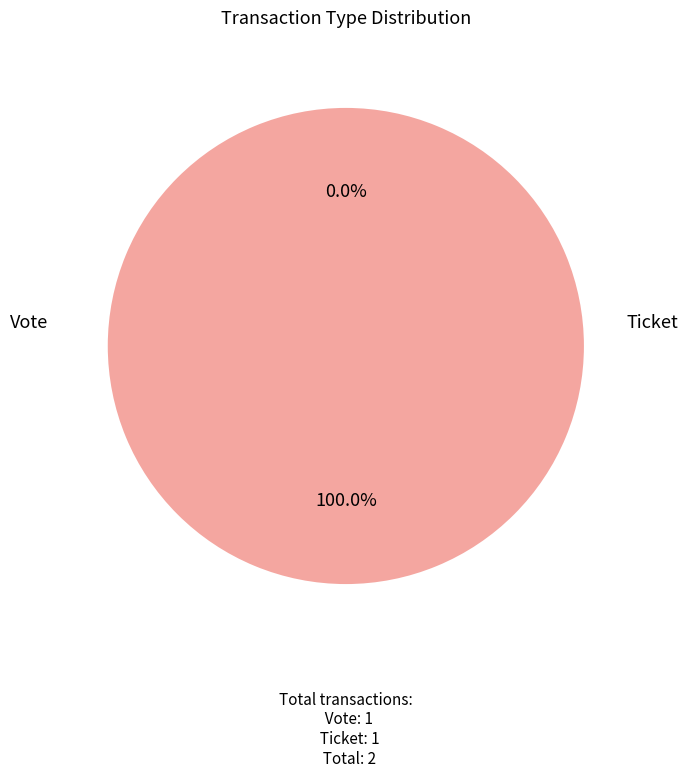

To the nearest percent, what is the difference between the Vote and Ticket slice percentages?

100%